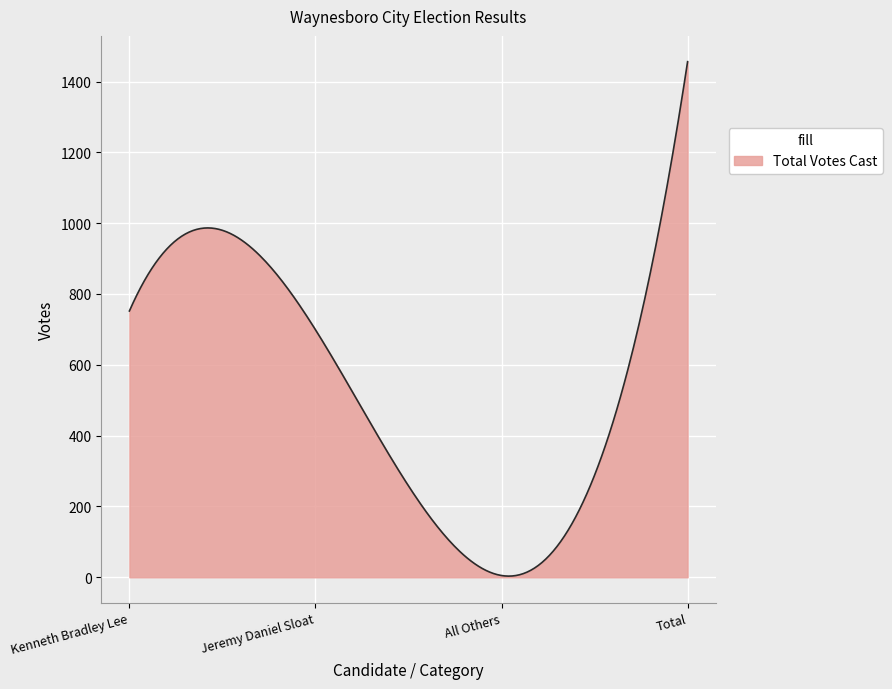

True or false: there are more than 0 points higher than both neighbors.

True